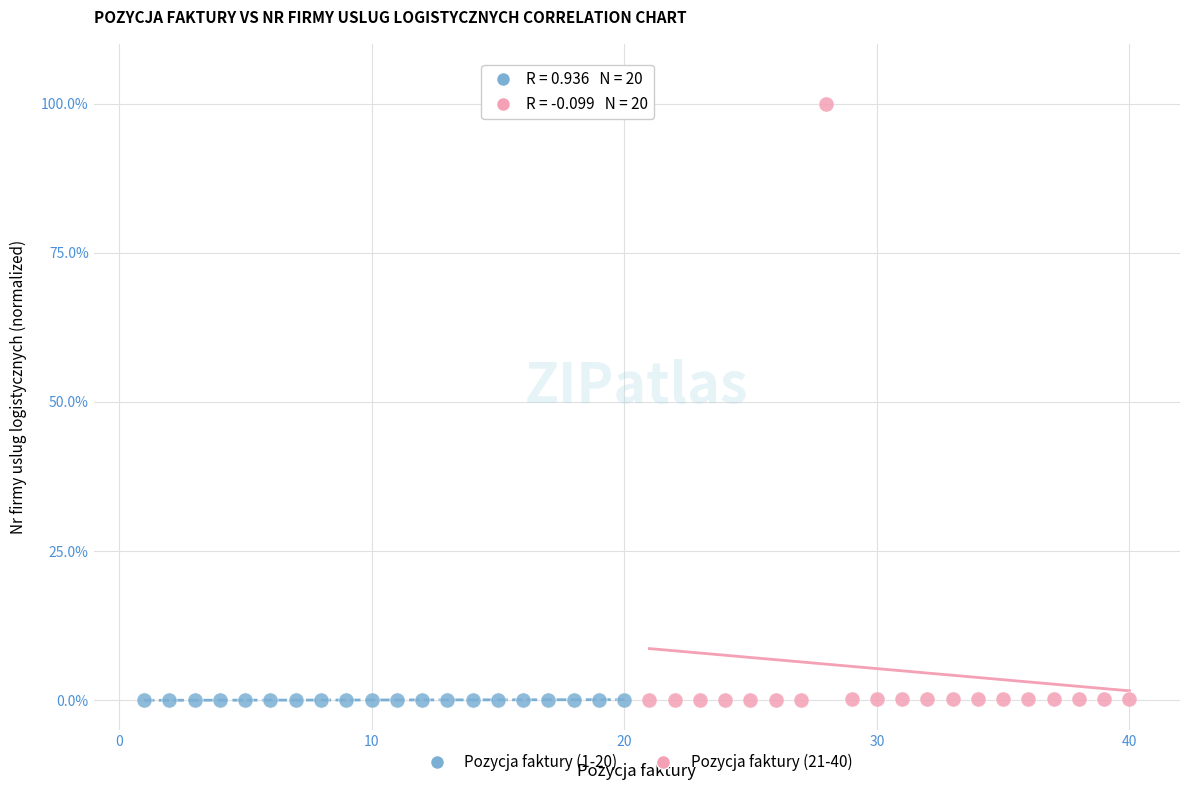

Which series has the widest spread of Y values?

Pozycja faktury (21-40)